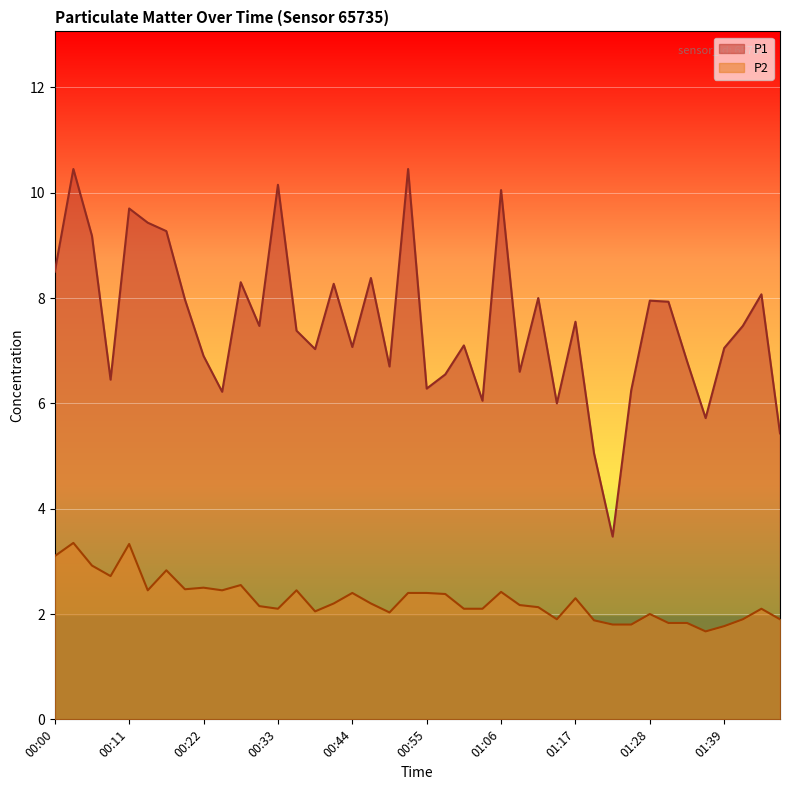

At which category does P2 reach its first local valley?

00:08